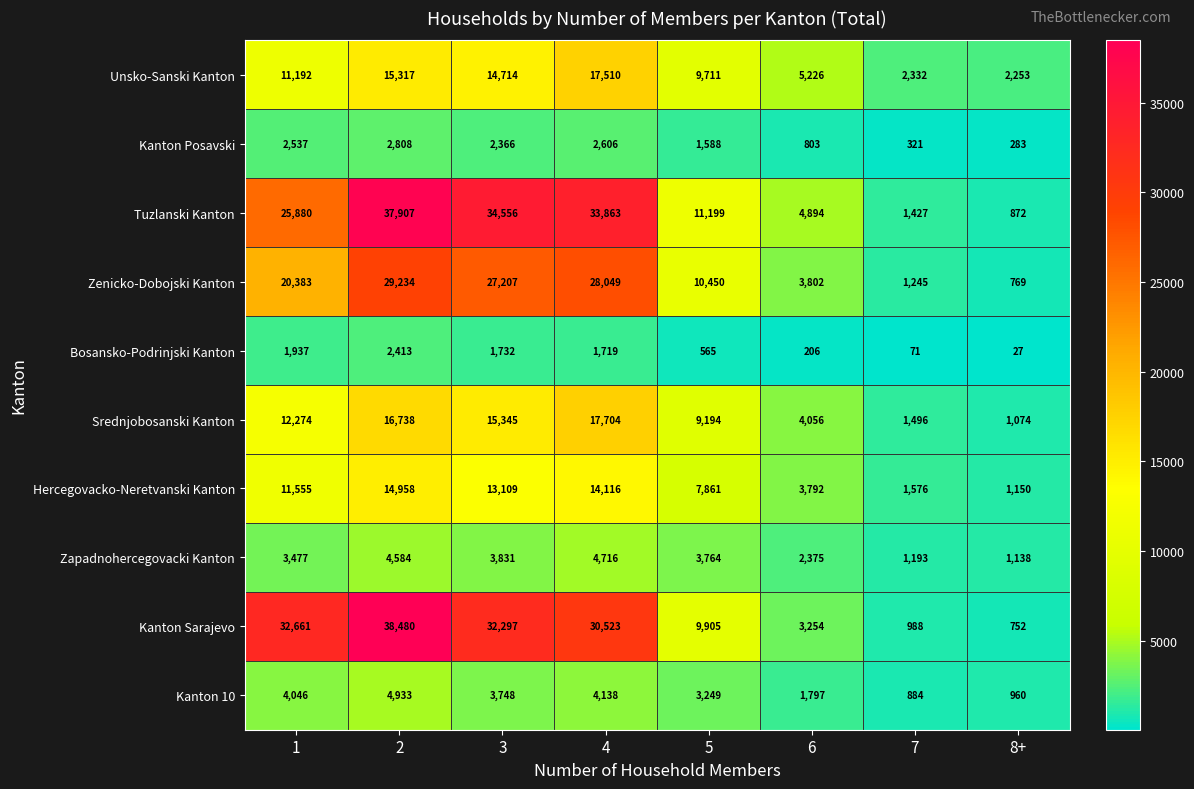

True or false: Zapadnohercegovacki Kanton has a value of 1138 at 8+.

True